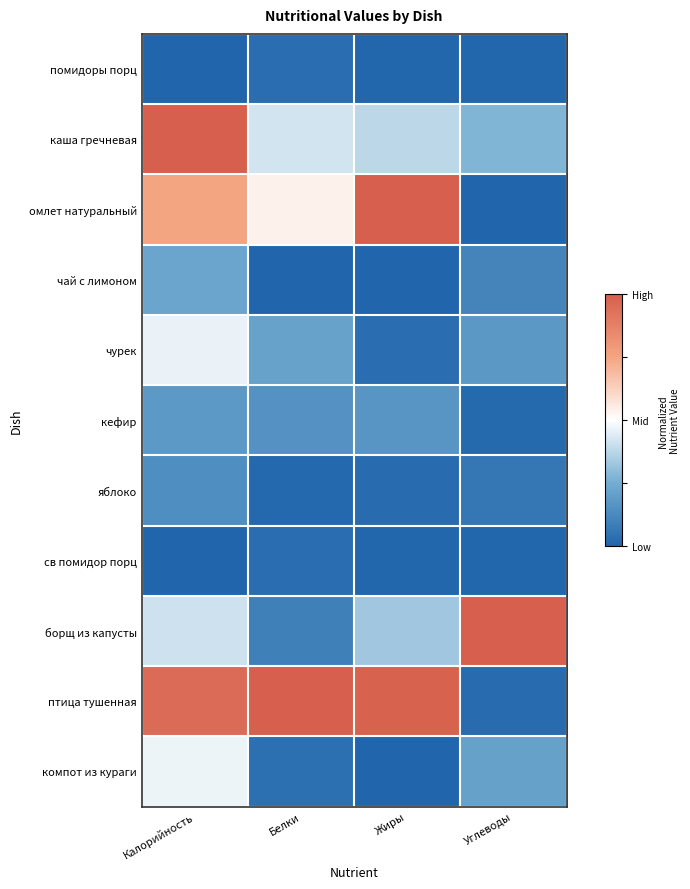

At which category is the sum across all series the highest?

Калорийность